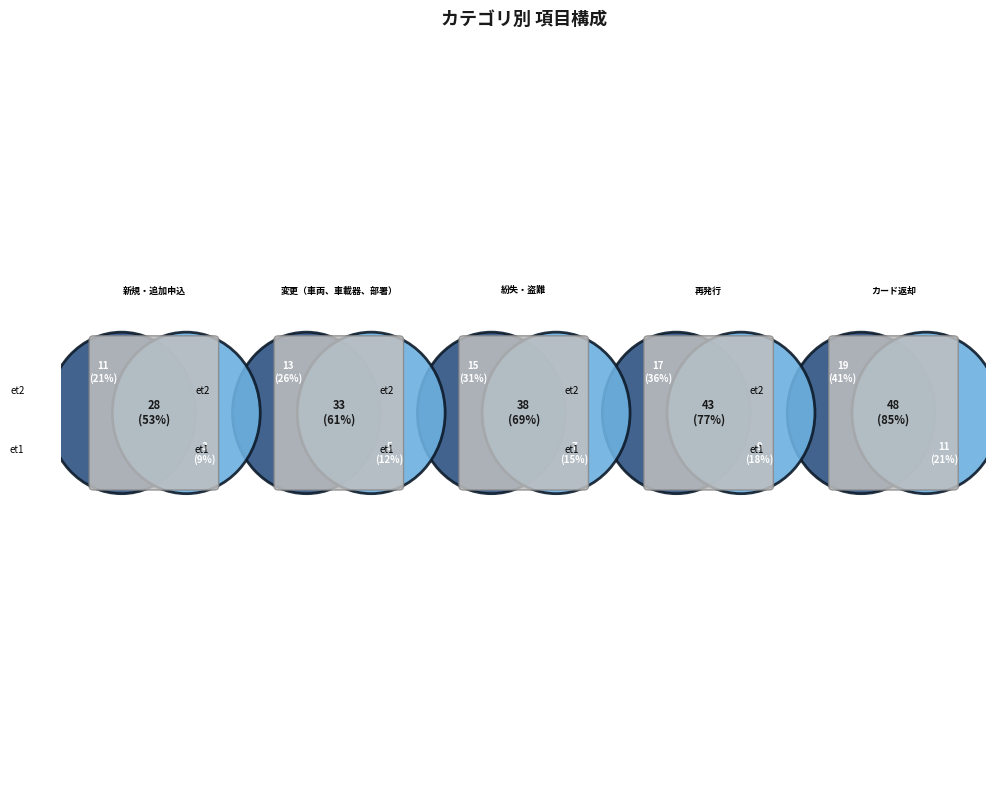

Which has a higher value, カード返却 or 変更（車両、車載器、部署）?

カード返却